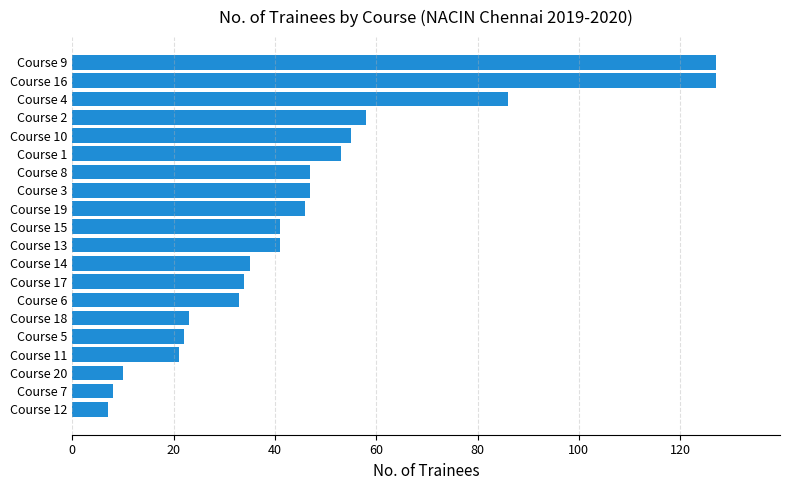

What is the difference between the maximum and second lowest values?

119